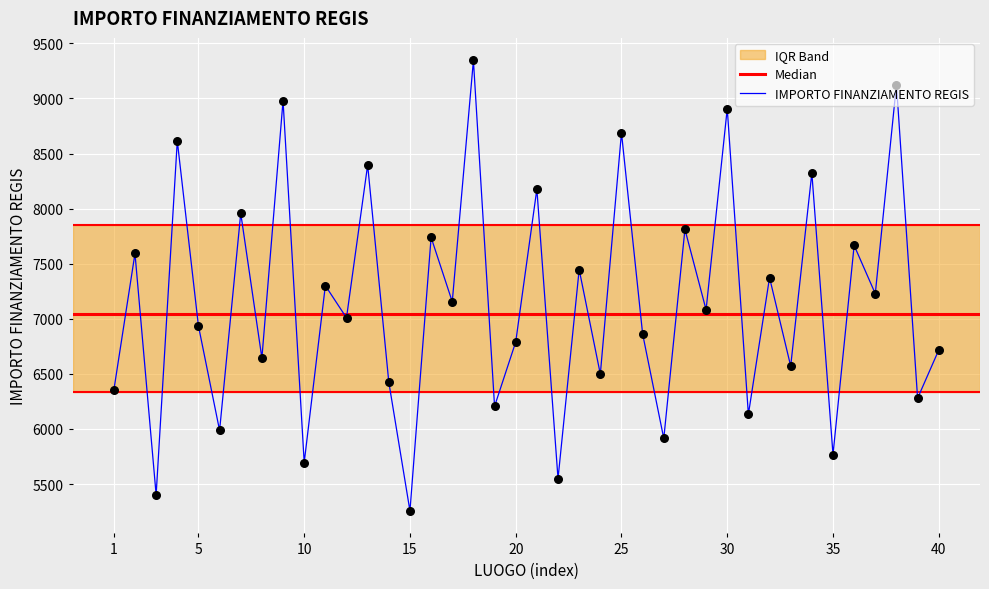

The value of IMPORTO FINANZIAMENTO REGIS at 25 is 8688.2. True or false?

True